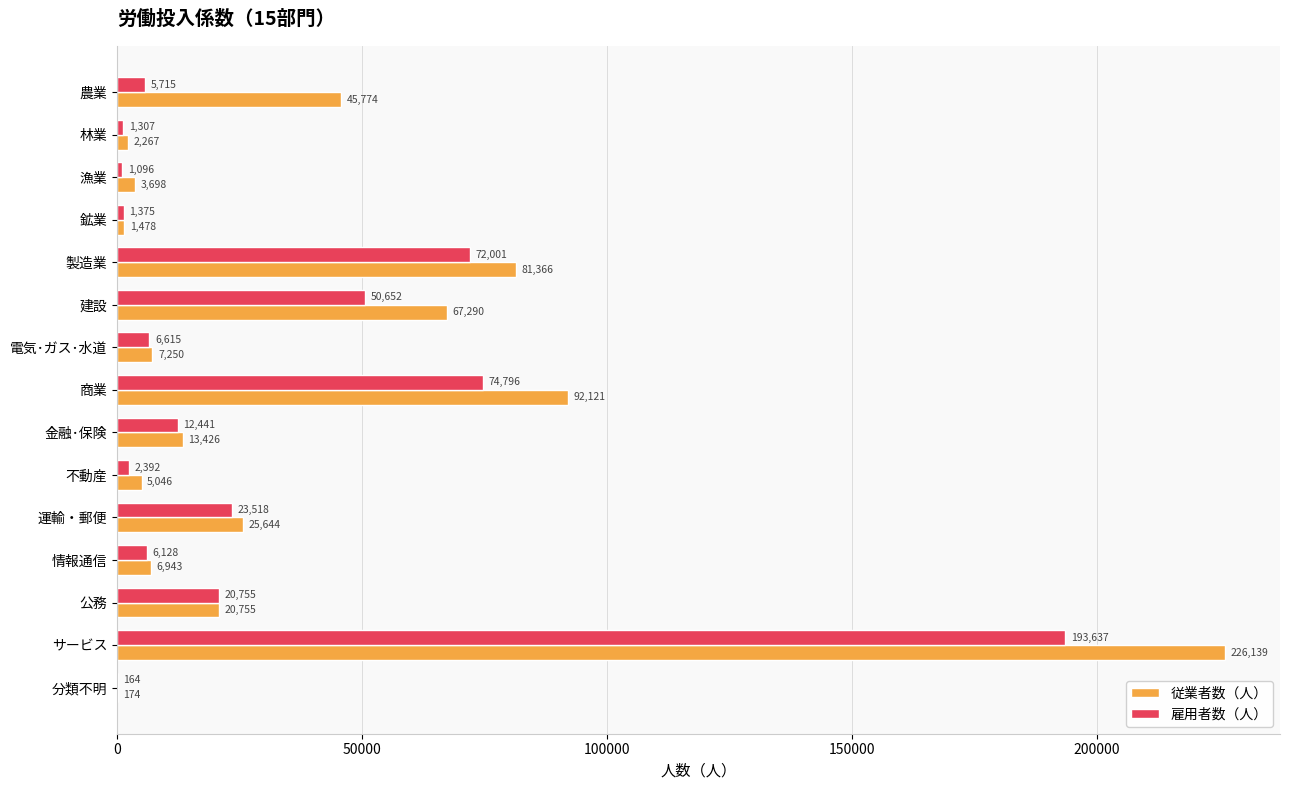

Which series changed the most between 情報通信 and 公務?

雇用者数（人）